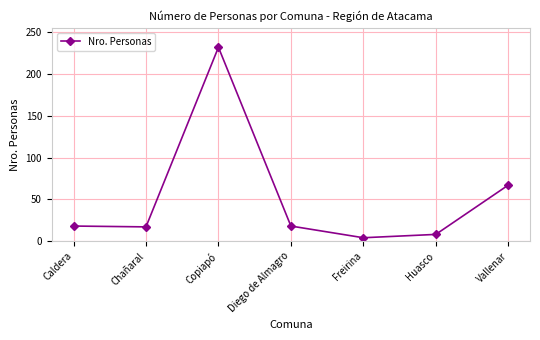

What is the sum of the values at Diego de Almagro and Vallenar?

85